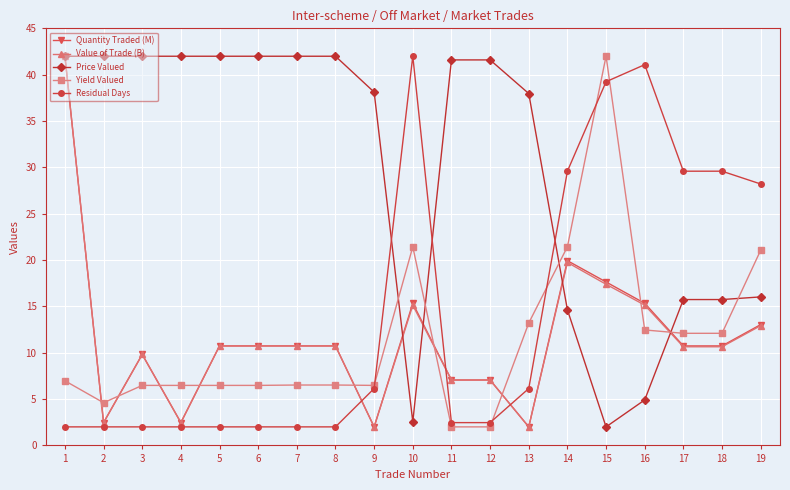

What is the difference between the highest and lowest values at 11?

39.6